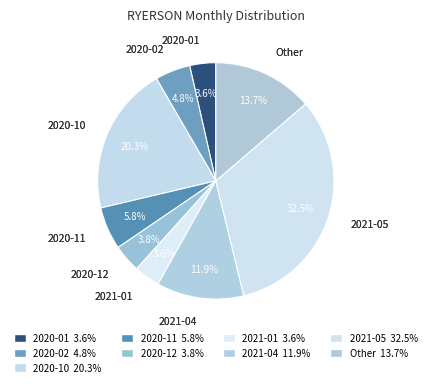

Which has a higher value, 2020-12 or 2020-11?

2020-11